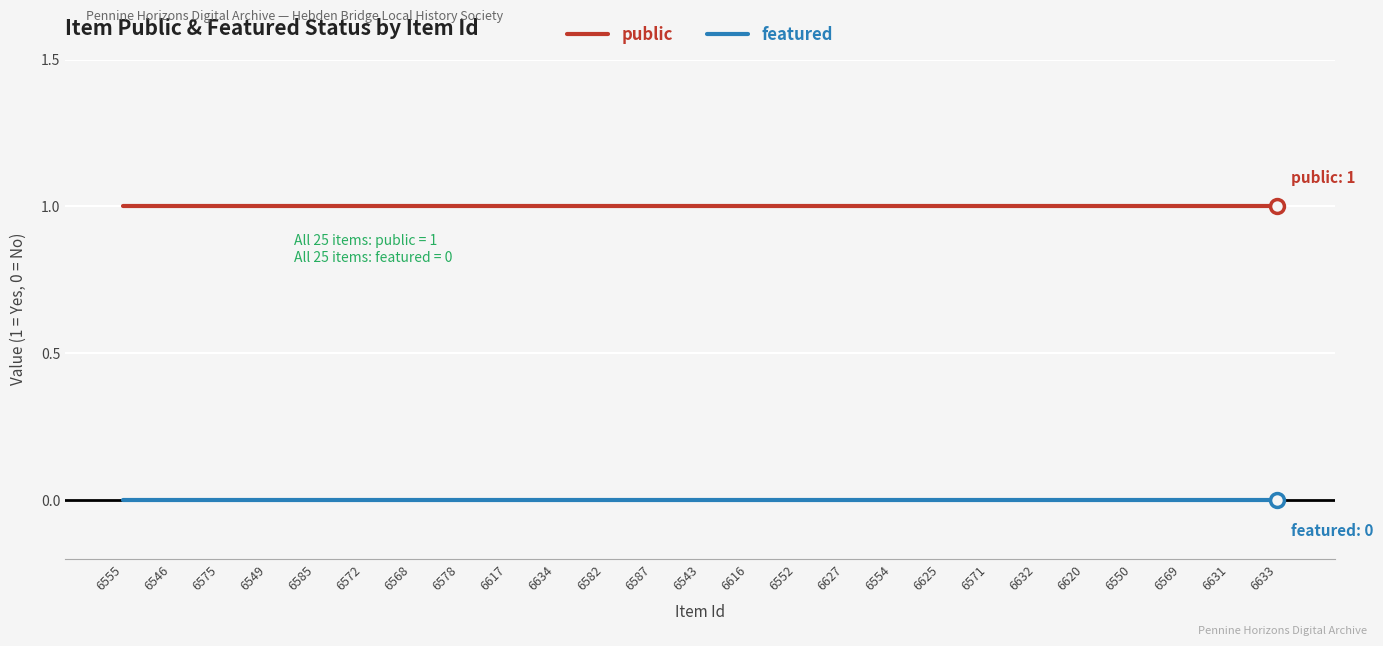

The value of public at 6568 is 1. True or false?

True